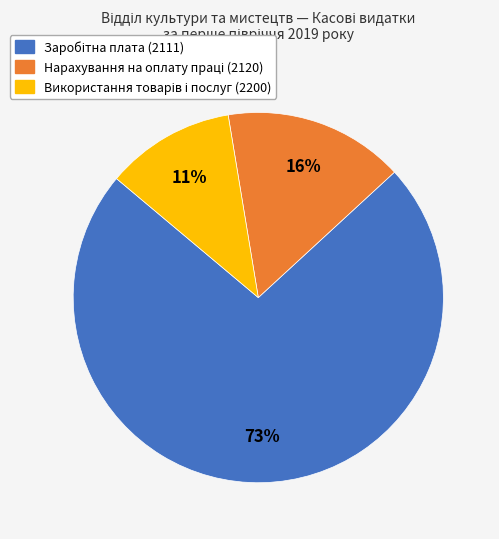

To the nearest percent, what is the average slice percentage?

33%